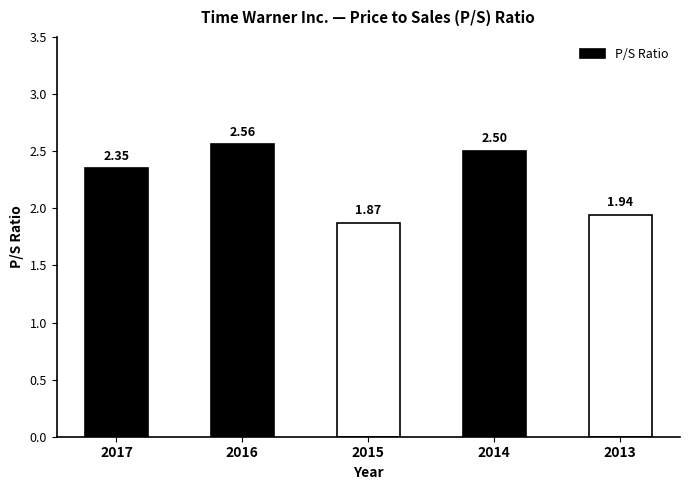

How many data points does each series have?

5